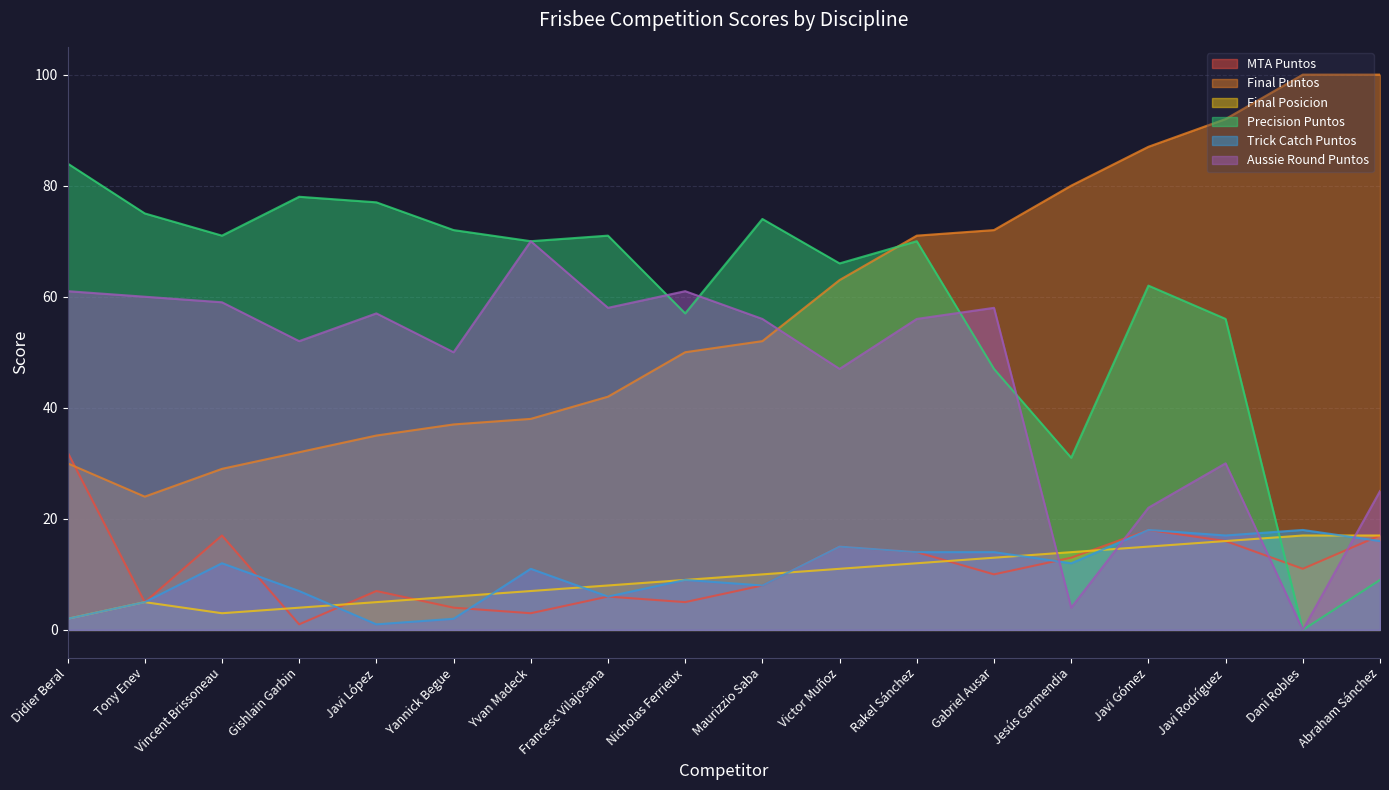

Reading left to right, list all the values displayed in this chart.

MTA Puntos: Didier Beral=32	Tony Enev=5	Vincent Brissoneau=17	Gishlain Garbin=1	Javi López=7	Yannick Begue=4	Yvan Madeck=3	Francesc Vilajosana=6	Nicholas Ferrieux=5	Maurizzio Saba=8	Victor Muñoz=15	Rakel Sánchez=14	Gabriel Ausar=10	Jesús Garmendia=13	Javi Gómez=18	Javi Rodríguez=16	Dani Robles=11	Abraham Sánchez=17
Final Puntos: Didier Beral=30	Tony Enev=24	Vincent Brissoneau=29	Gishlain Garbin=32	Javi López=35	Yannick Begue=37	Yvan Madeck=38	Francesc Vilajosana=42	Nicholas Ferrieux=50	Maurizzio Saba=52	Victor Muñoz=63	Rakel Sánchez=71	Gabriel Ausar=72	Jesús Garmendia=80	Javi Gómez=87	Javi Rodríguez=92	Dani Robles=100	Abraham Sánchez=100
Final Posicion: Didier Beral=2	Tony Enev=5	Vincent Brissoneau=3	Gishlain Garbin=4	Javi López=5	Yannick Begue=6	Yvan Madeck=7	Francesc Vilajosana=8	Nicholas Ferrieux=9	Maurizzio Saba=10	Victor Muñoz=11	Rakel Sánchez=12	Gabriel Ausar=13	Jesús Garmendia=14	Javi Gómez=15	Javi Rodríguez=16	Dani Robles=17	Abraham Sánchez=17
Precision Puntos: Didier Beral=84	Tony Enev=75	Vincent Brissoneau=71	Gishlain Garbin=78	Javi López=77	Yannick Begue=72	Yvan Madeck=70	Francesc Vilajosana=71	Nicholas Ferrieux=57	Maurizzio Saba=74	Victor Muñoz=66	Rakel Sánchez=70	Gabriel Ausar=47	Jesús Garmendia=31	Javi Gómez=62	Javi Rodríguez=56	Dani Robles=0	Abraham Sánchez=9
Trick Catch Puntos: Didier Beral=2	Tony Enev=5	Vincent Brissoneau=12	Gishlain Garbin=7	Javi López=1	Yannick Begue=2	Yvan Madeck=11	Francesc Vilajosana=6	Nicholas Ferrieux=9	Maurizzio Saba=8	Victor Muñoz=15	Rakel Sánchez=14	Gabriel Ausar=14	Jesús Garmendia=12	Javi Gómez=18	Javi Rodríguez=17	Dani Robles=18	Abraham Sánchez=16
Aussie Round Puntos: Didier Beral=61	Tony Enev=60	Vincent Brissoneau=59	Gishlain Garbin=52	Javi López=57	Yannick Begue=50	Yvan Madeck=70	Francesc Vilajosana=58	Nicholas Ferrieux=61	Maurizzio Saba=56	Victor Muñoz=47	Rakel Sánchez=56	Gabriel Ausar=58	Jesús Garmendia=4	Javi Gómez=22	Javi Rodríguez=30	Dani Robles=0	Abraham Sánchez=25